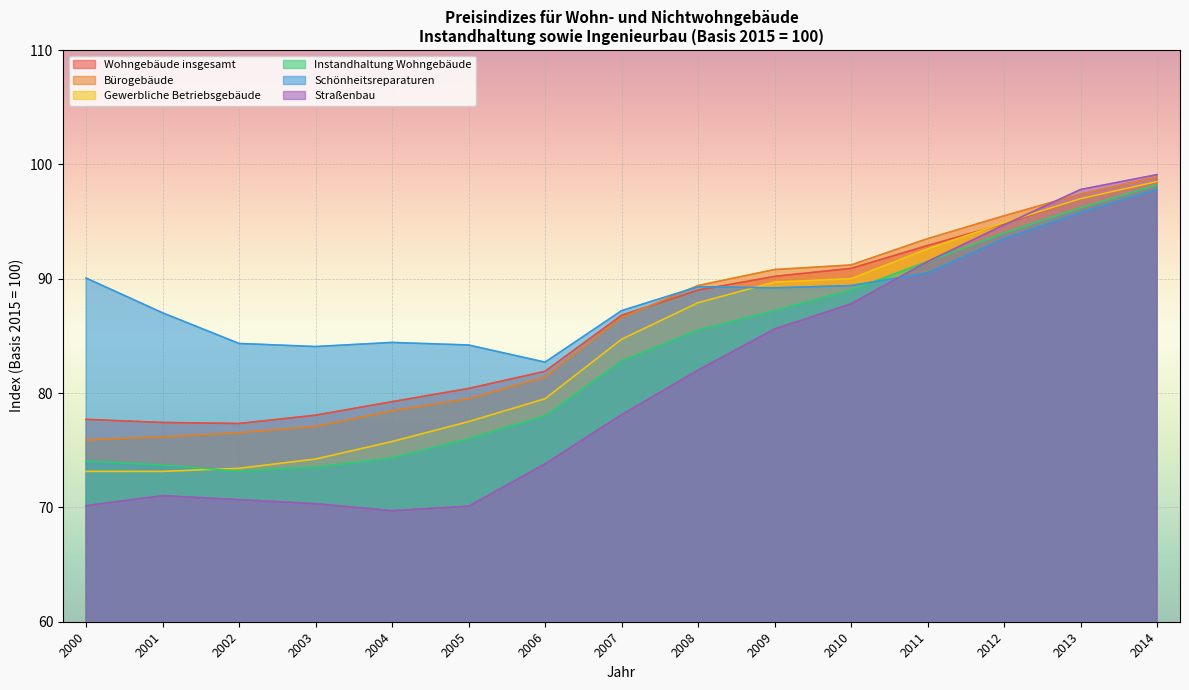

Rank the series at 2013 from highest to lowest value.

Straßenbau, Bürogebäude, Wohngebäude insgesamt, Gewerbliche Betriebsgebäude, Instandhaltung Wohngebäude, Schönheitsreparaturen